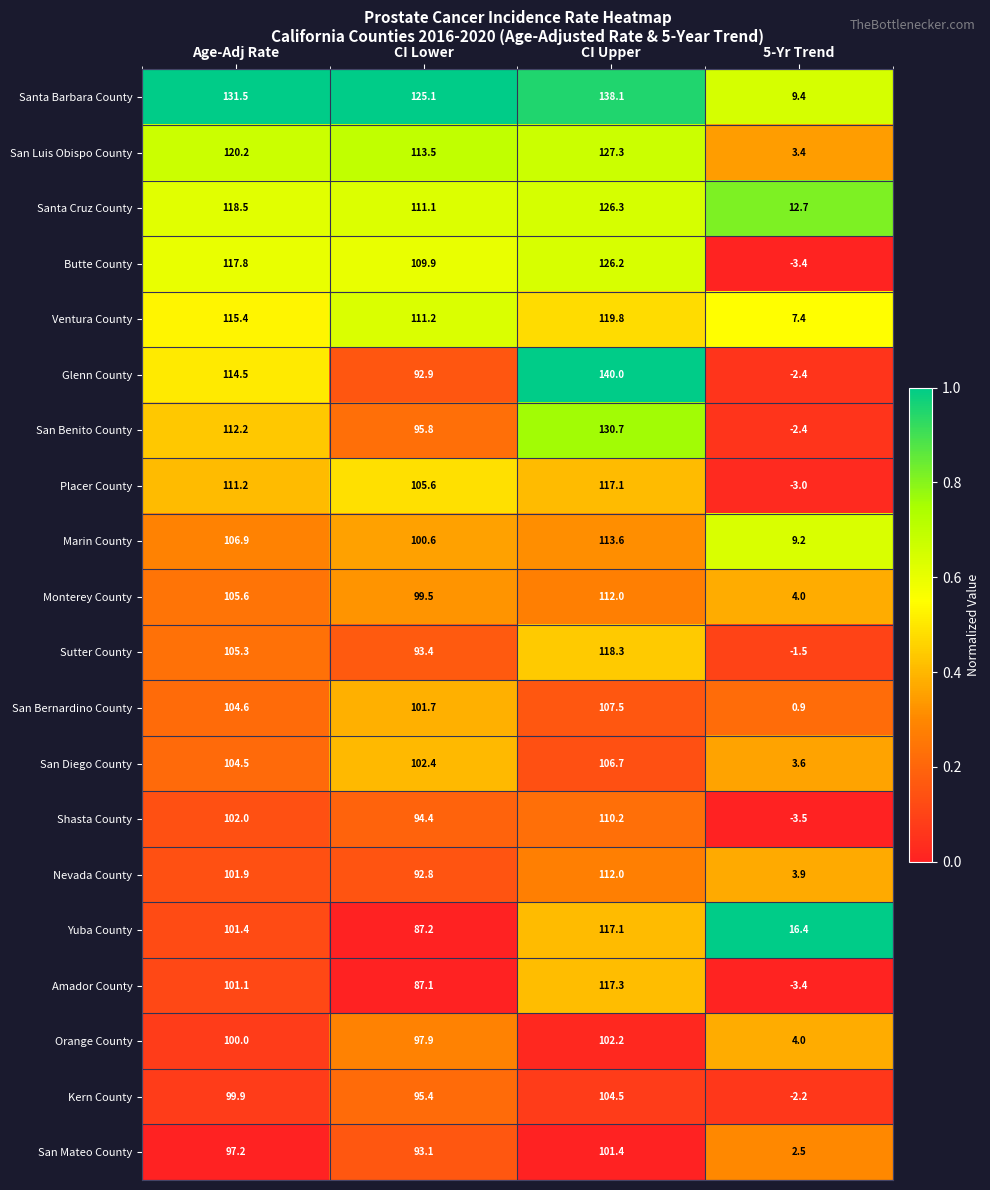

Between Age-Adj Rate and CI Upper, which series saw the biggest shift?

Glenn County